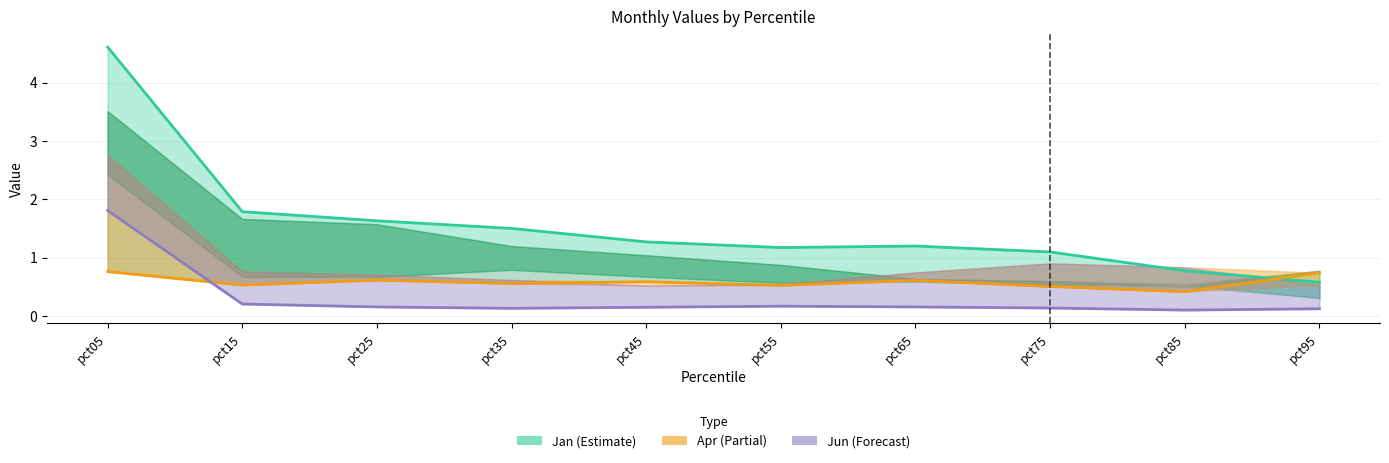

At which category is the sum across all series the highest?

pct05